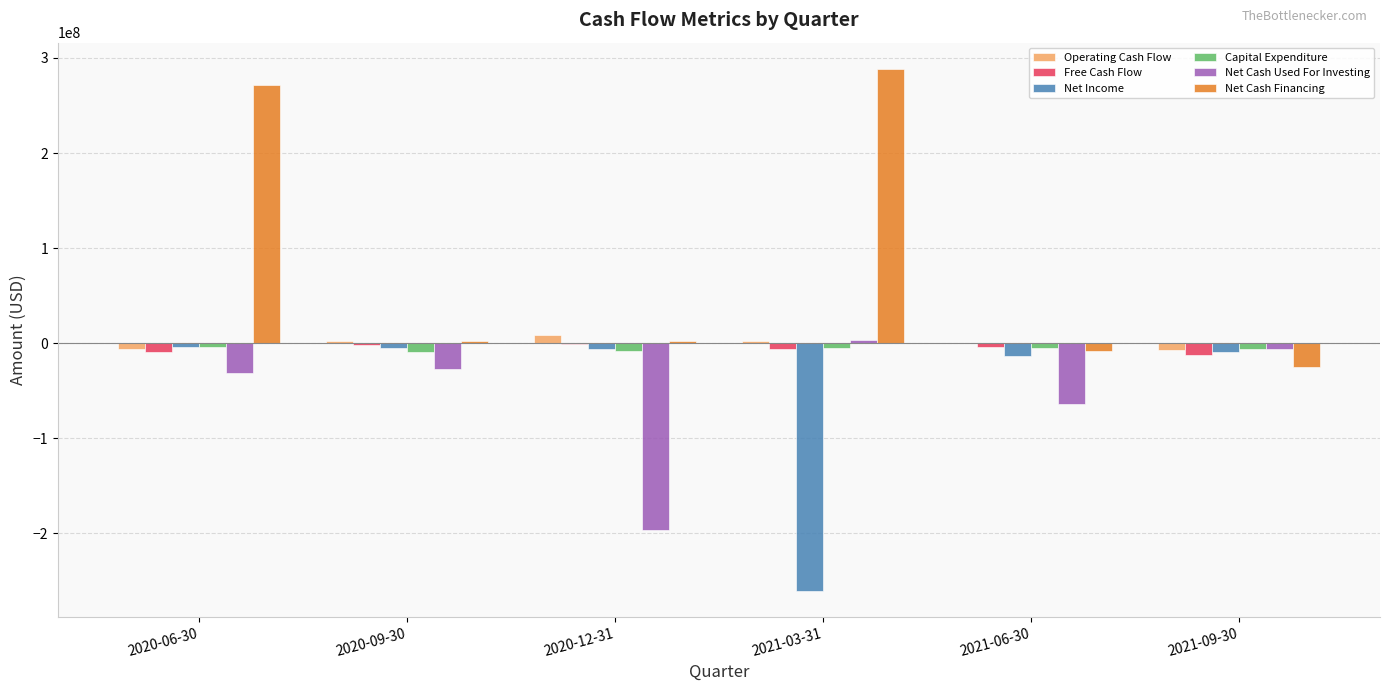

At which category is the sum across all series the highest?

2020-06-30